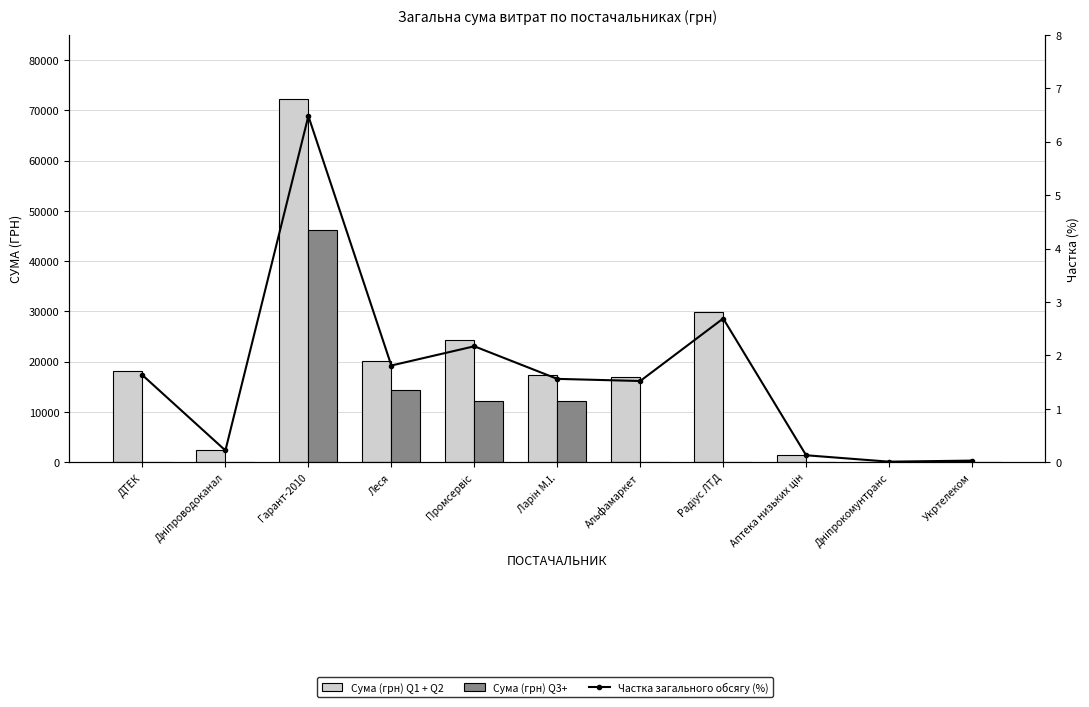

At which label does Частка загального обсягу (%) first exceed 1?

ДТЕК